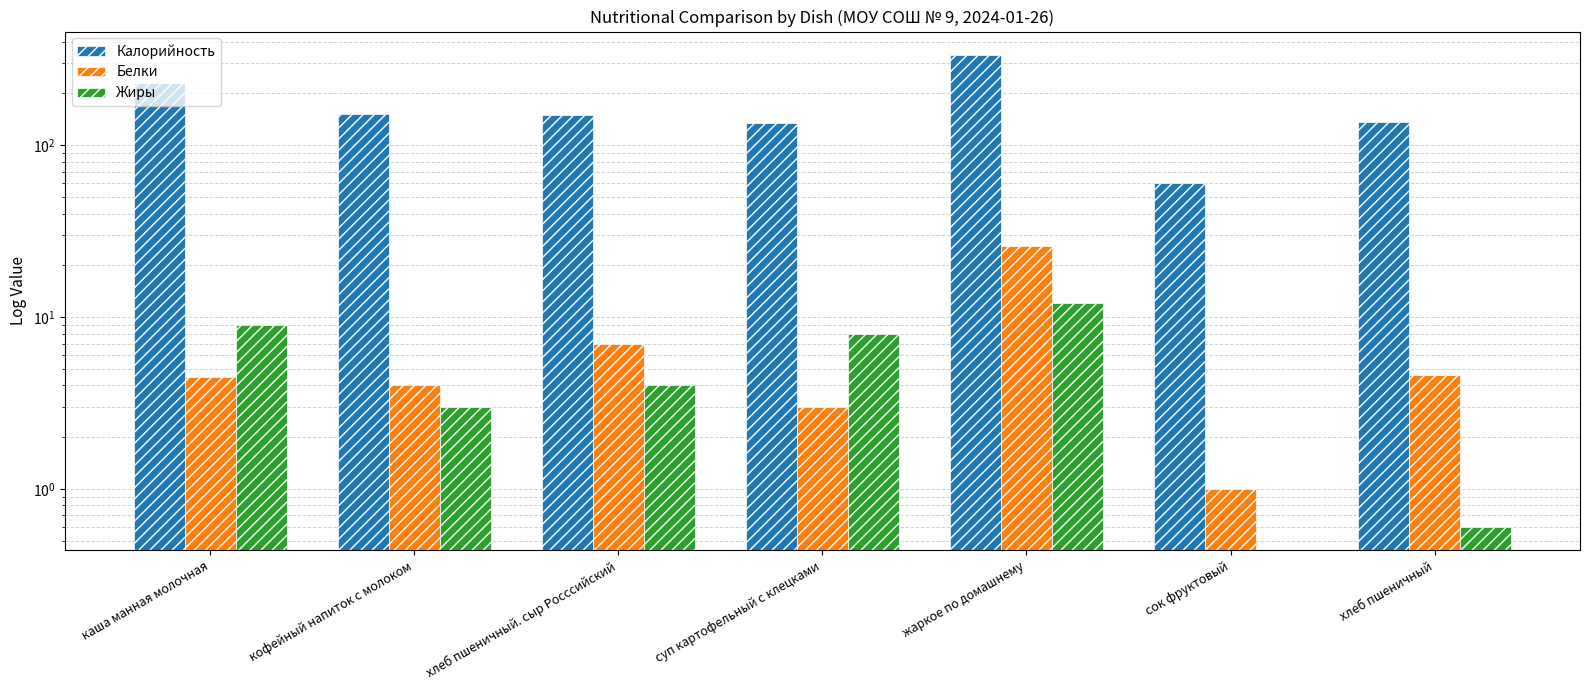

What is the average value of the Белки series?

7.2